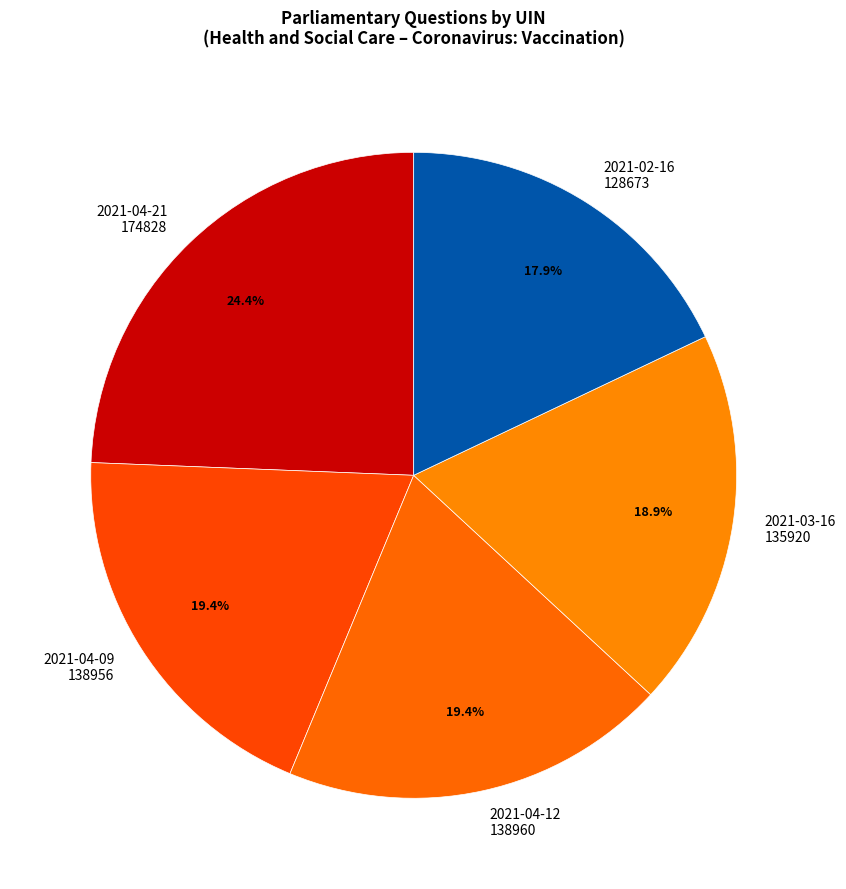

Does any single category account for the majority?

No